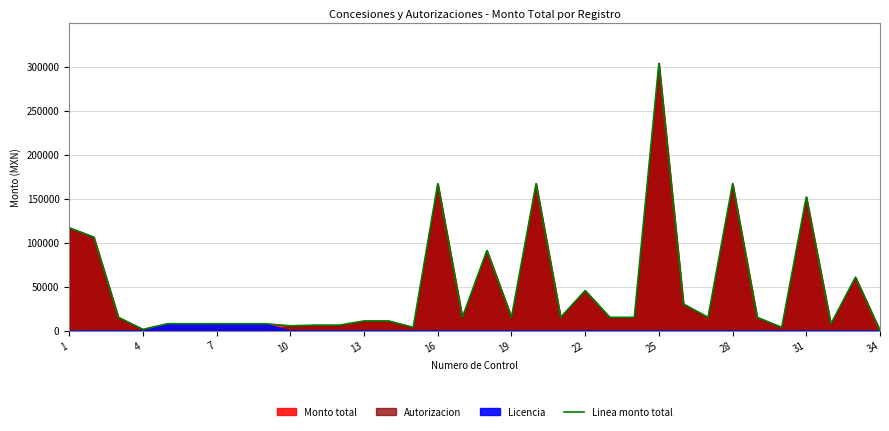

Reading left to right, transcribe all the data shown in this chart.

117038	106399	15200	1520	7920	7920	7920	7920	7920	5544	6336	6336	11088	11088	3800	167198	15200	91198	15200	167198	15200	45599	15200	15200	304000	30400	15200	167198	15200	3800	151998	7600	60799	0